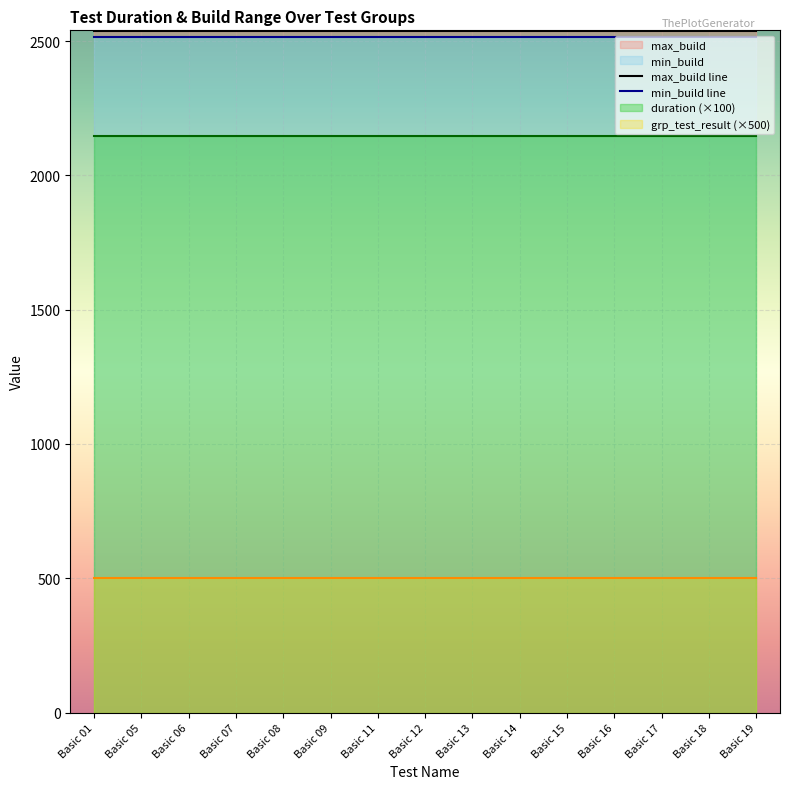

What is the value of the duration point at the 4th from the left?

21.5